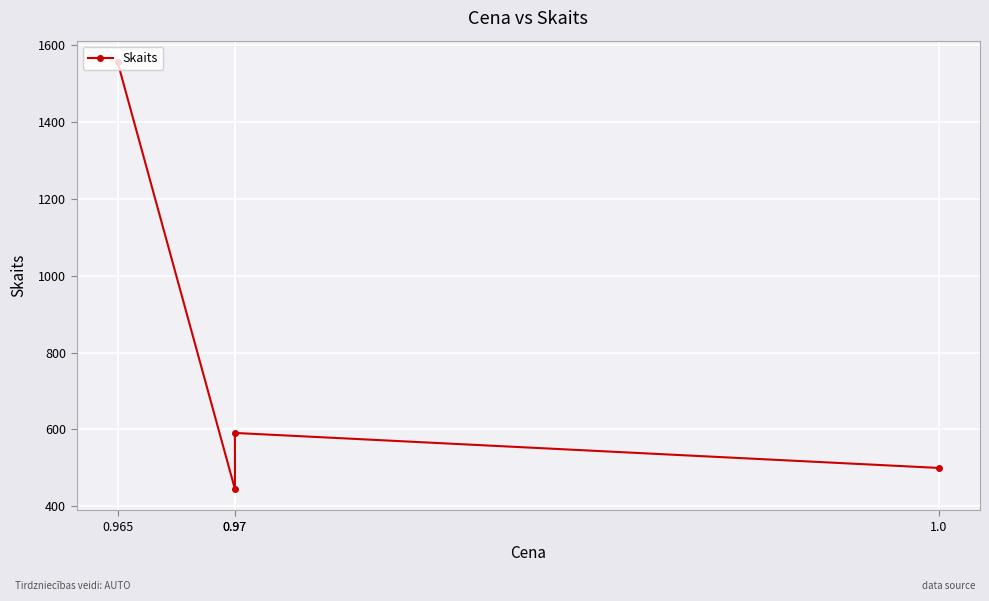

How many series are shown in this chart?

1